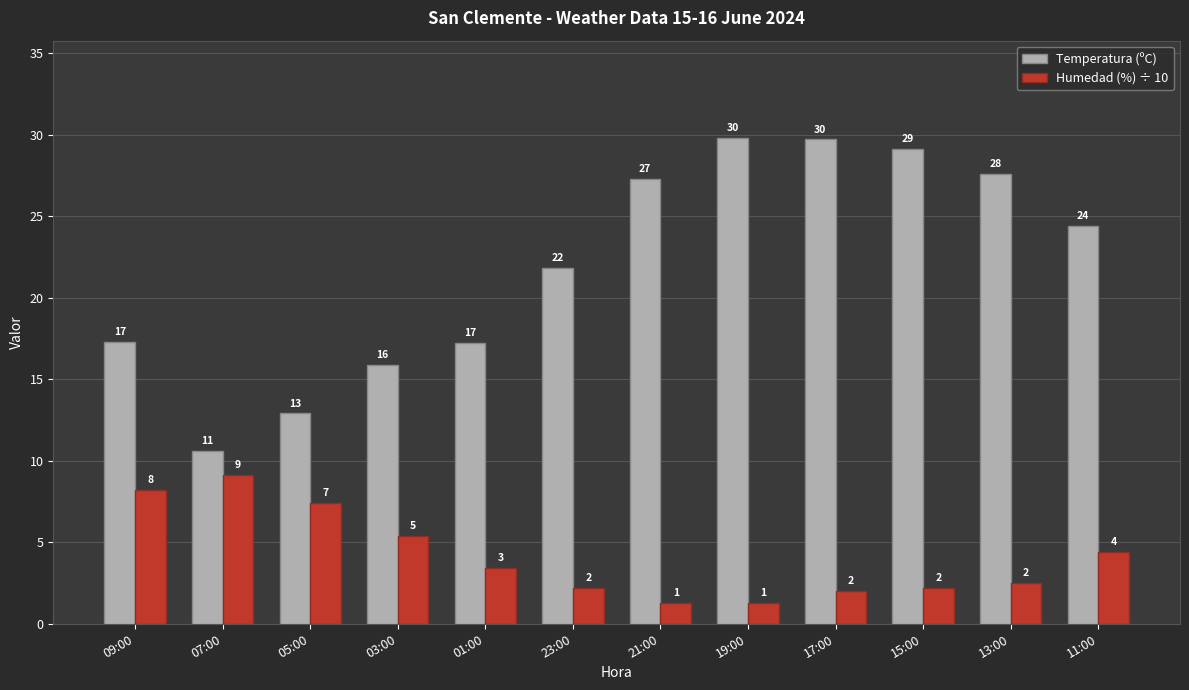

What are all the series names shown in the legend?

Temperatura (ºC), Humedad (%) ÷ 10